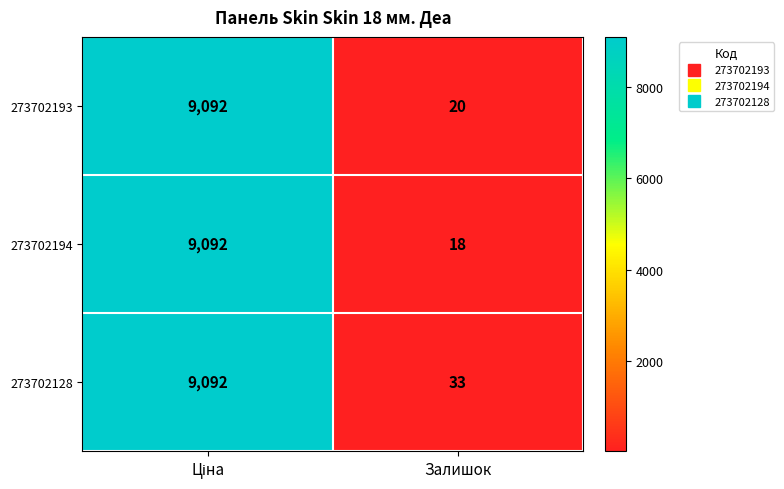

What is the difference between the maximum and minimum values in the 273702193 series?

9072